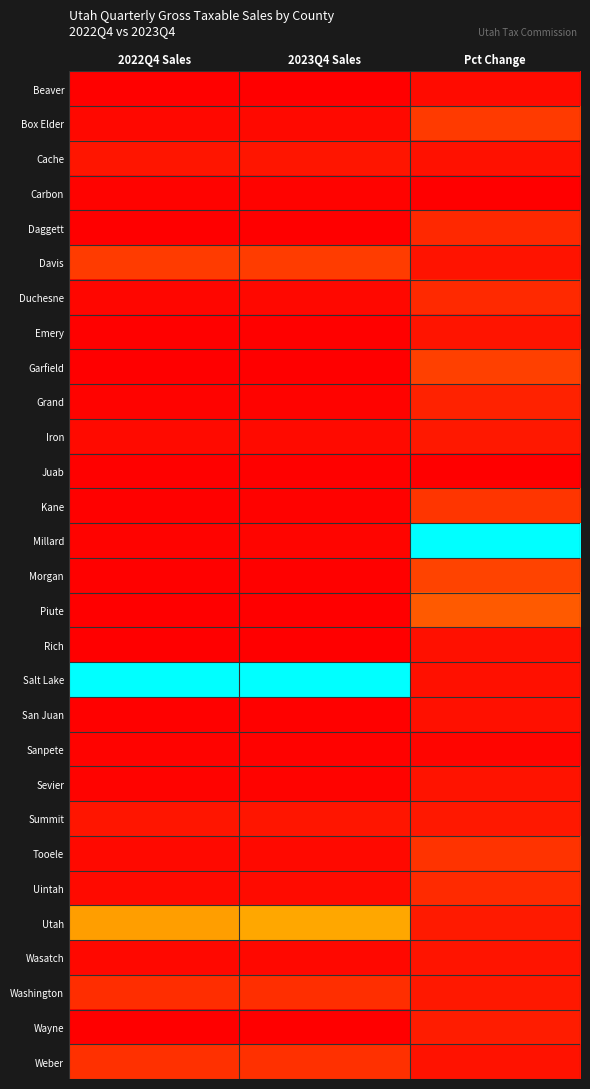

Reading left to right, list all the values displayed in this chart.

Beaver: 2022Q4 Sales=0.0	2023Q4 Sales=0.0	Pct Change=0.0
Box Elder: 2022Q4 Sales=0.0	2023Q4 Sales=0.0	Pct Change=0.2
Cache: 2022Q4 Sales=0.1	2023Q4 Sales=0.1	Pct Change=0.1
Carbon: 2022Q4 Sales=0.0	2023Q4 Sales=0.0	Pct Change=0.0
Daggett: 2022Q4 Sales=0.0	2023Q4 Sales=0.0	Pct Change=0.1
Davis: 2022Q4 Sales=0.2	2023Q4 Sales=0.2	Pct Change=0.1
Duchesne: 2022Q4 Sales=0.0	2023Q4 Sales=0.0	Pct Change=0.1
Emery: 2022Q4 Sales=0.0	2023Q4 Sales=0.0	Pct Change=0.1
Garfield: 2022Q4 Sales=0.0	2023Q4 Sales=0.0	Pct Change=0.2
Grand: 2022Q4 Sales=0.0	2023Q4 Sales=0.0	Pct Change=0.1
Iron: 2022Q4 Sales=0.0	2023Q4 Sales=0.0	Pct Change=0.1
Juab: 2022Q4 Sales=0.0	2023Q4 Sales=0.0	Pct Change=0.0
Kane: 2022Q4 Sales=0.0	2023Q4 Sales=0.0	Pct Change=0.2
Millard: 2022Q4 Sales=0.0	2023Q4 Sales=0.0	Pct Change=1.0
Morgan: 2022Q4 Sales=0.0	2023Q4 Sales=0.0	Pct Change=0.2
Piute: 2022Q4 Sales=0.0	2023Q4 Sales=0.0	Pct Change=0.3
Rich: 2022Q4 Sales=0.0	2023Q4 Sales=0.0	Pct Change=0.1
Salt Lake: 2022Q4 Sales=1.0	2023Q4 Sales=1.0	Pct Change=0.1
San Juan: 2022Q4 Sales=0.0	2023Q4 Sales=0.0	Pct Change=0.1
Sanpete: 2022Q4 Sales=0.0	2023Q4 Sales=0.0	Pct Change=0.0
Sevier: 2022Q4 Sales=0.0	2023Q4 Sales=0.0	Pct Change=0.1
Summit: 2022Q4 Sales=0.1	2023Q4 Sales=0.1	Pct Change=0.1
Tooele: 2022Q4 Sales=0.0	2023Q4 Sales=0.0	Pct Change=0.2
Uintah: 2022Q4 Sales=0.0	2023Q4 Sales=0.0	Pct Change=0.1
Utah: 2022Q4 Sales=0.4	2023Q4 Sales=0.4	Pct Change=0.1
Wasatch: 2022Q4 Sales=0.0	2023Q4 Sales=0.0	Pct Change=0.1
Washington: 2022Q4 Sales=0.2	2023Q4 Sales=0.2	Pct Change=0.1
Wayne: 2022Q4 Sales=0.0	2023Q4 Sales=0.0	Pct Change=0.1
Weber: 2022Q4 Sales=0.2	2023Q4 Sales=0.2	Pct Change=0.1